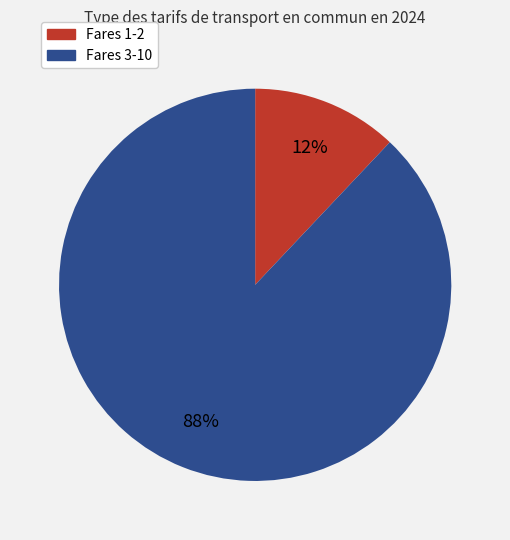

Is there a majority slice in this chart?

Yes